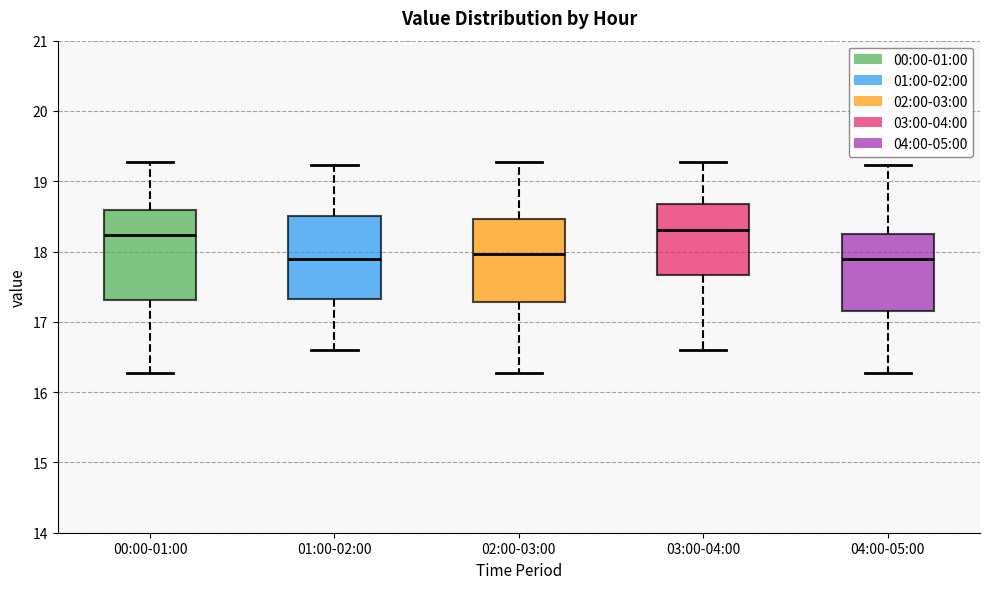

Reading left to right, transcribe this box plot: for each box, give where its median line is, the range the box spans, and where its two whiskers end, as read against the y-axis. The values are not printed on the chart, so give them approximately, as read against the axis.

00:00-01:00: median 18.2, box 17.3 to 18.6, whiskers 16.3 to 19.3
01:00-02:00: median 17.9, box 17.3 to 18.5, whiskers 16.6 to 19.2
02:00-03:00: median 18.0, box 17.3 to 18.5, whiskers 16.3 to 19.3
03:00-04:00: median 18.3, box 17.7 to 18.7, whiskers 16.6 to 19.3
04:00-05:00: median 17.9, box 17.2 to 18.2, whiskers 16.3 to 19.2